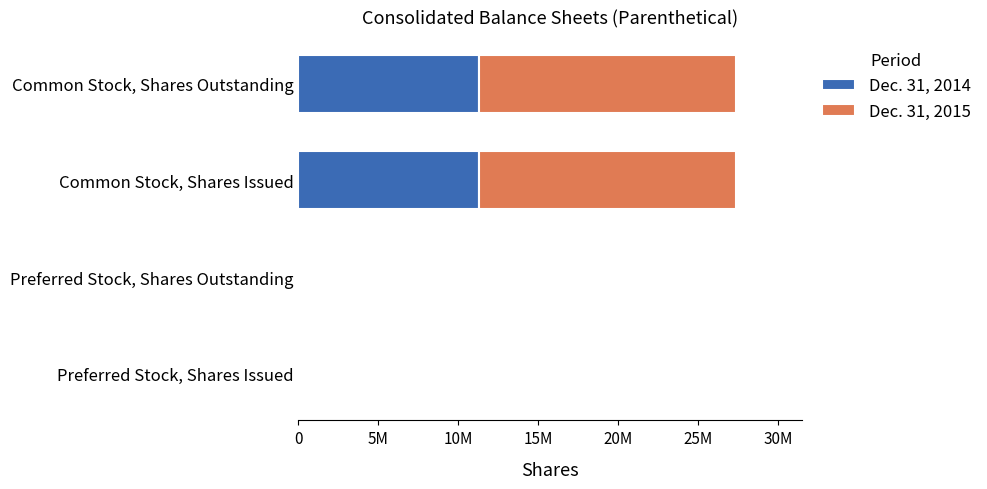

Rank the series by their average value, from highest to lowest.

Dec. 31, 2015, Dec. 31, 2014